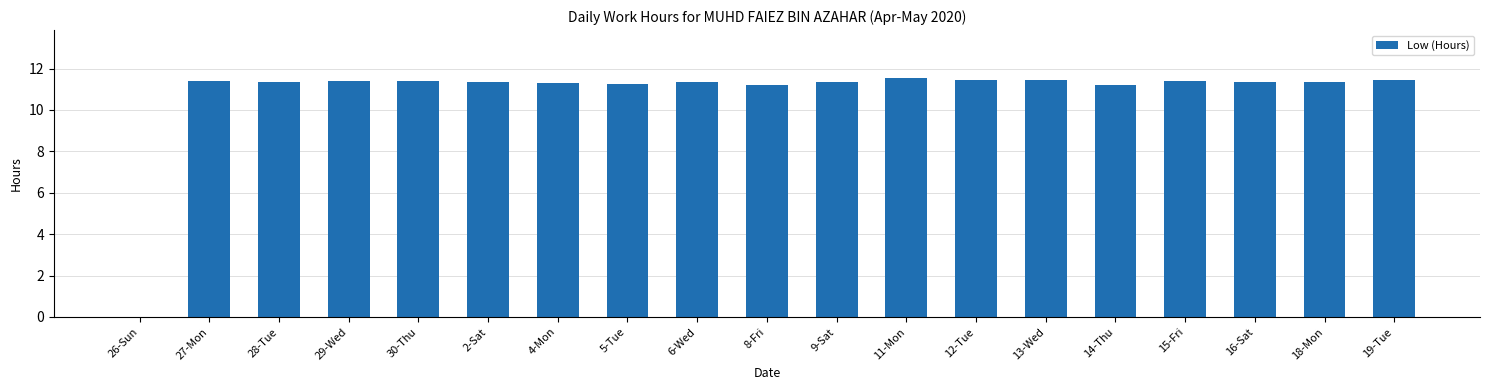

Count the number of categories in the chart.

19